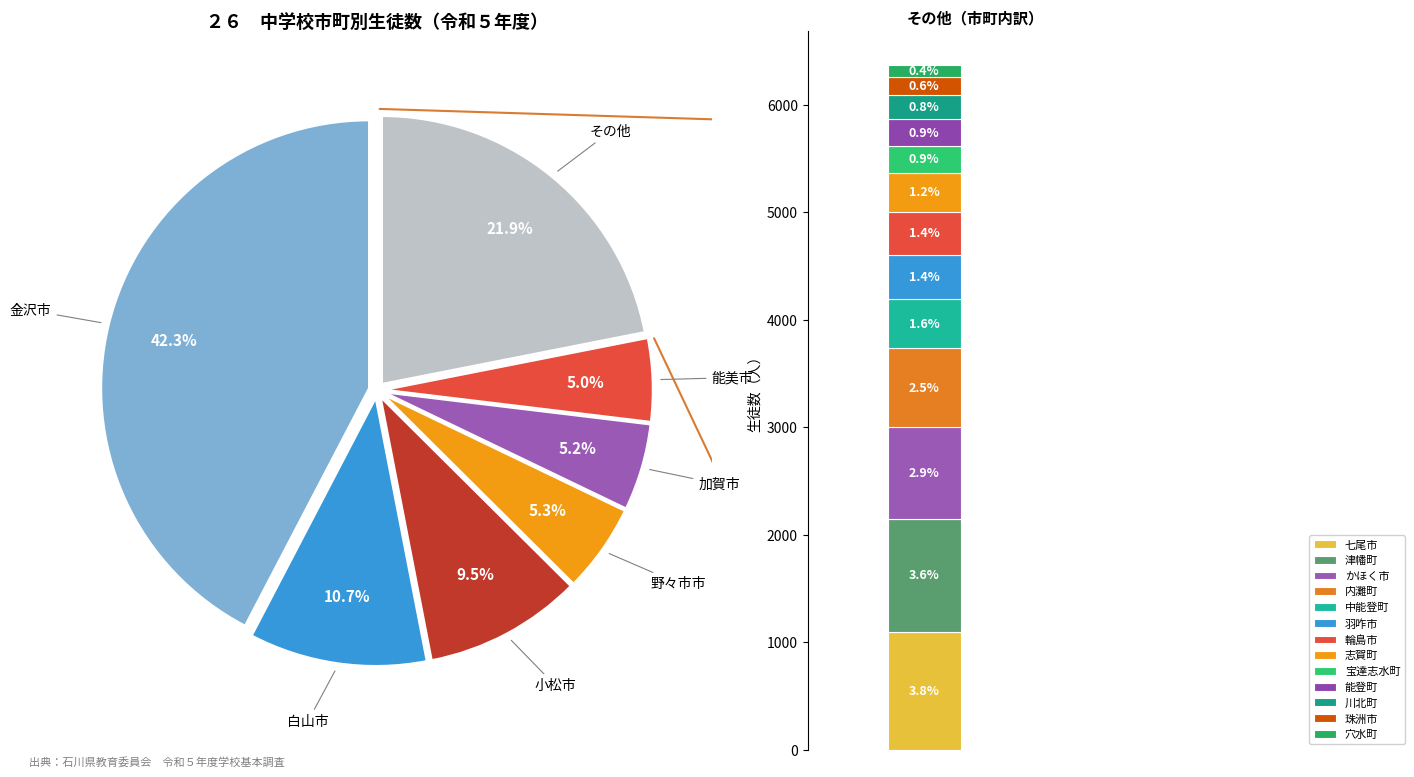

Which slice is the smallest?

穴水町